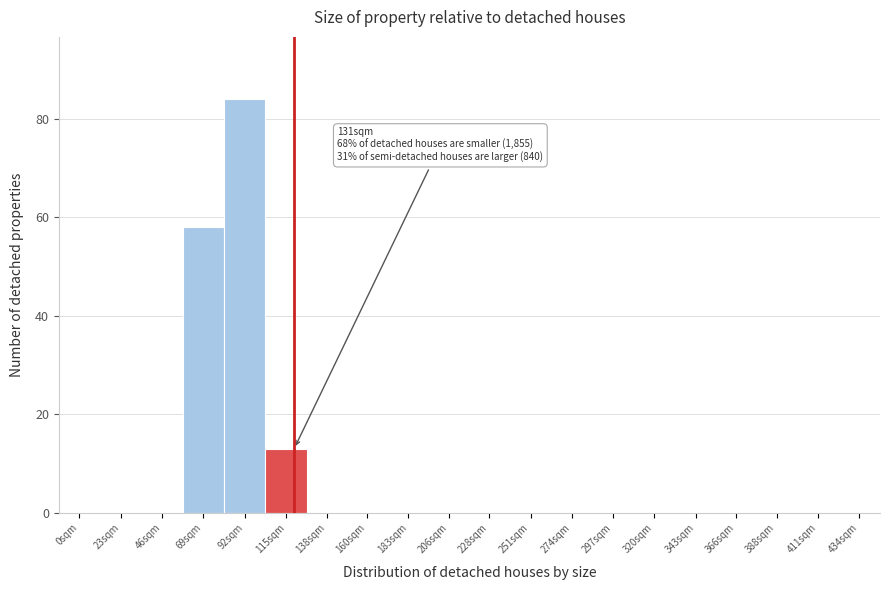

Reading left to right, what are all the values shown in this chart?

0sqm=0	23sqm=0	46sqm=0	69sqm=58	92sqm=84	115sqm=13	138sqm=0	160sqm=0	183sqm=0	206sqm=0	228sqm=0	251sqm=0	274sqm=0	297sqm=0	320sqm=0	343sqm=0	366sqm=0	388sqm=0	411sqm=0	434sqm=0